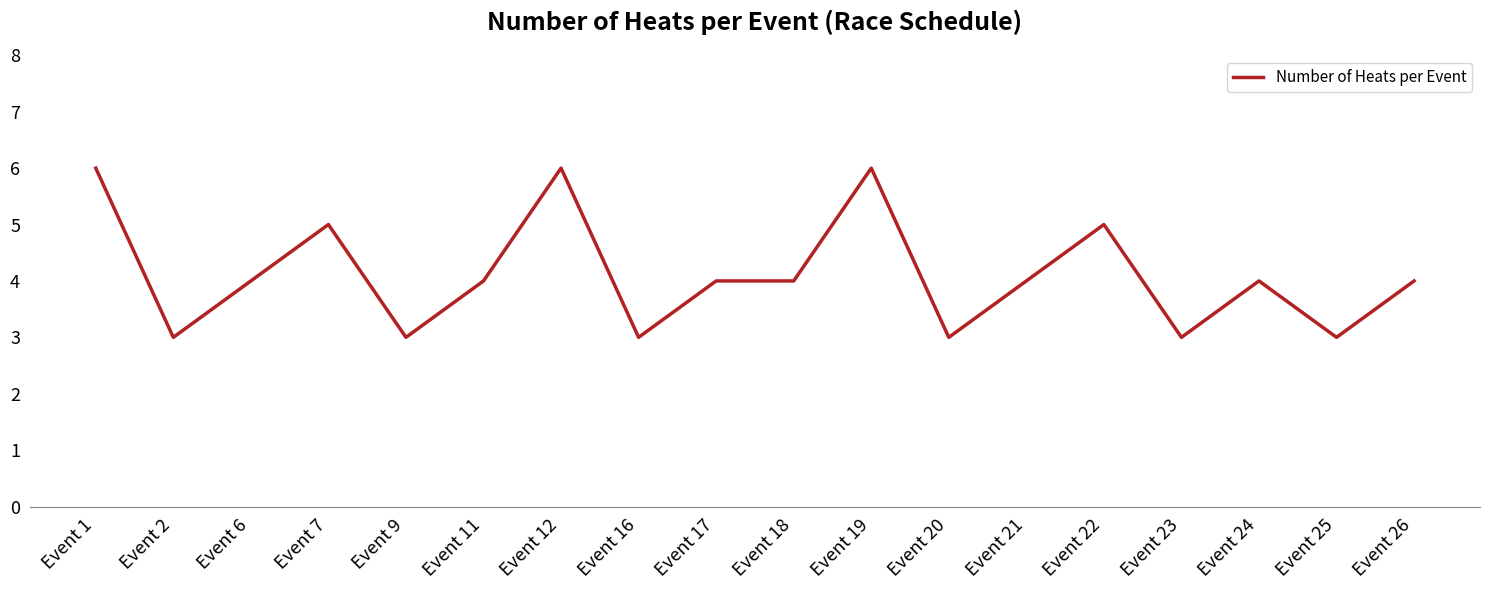

How many values are between 3 and 5?

15